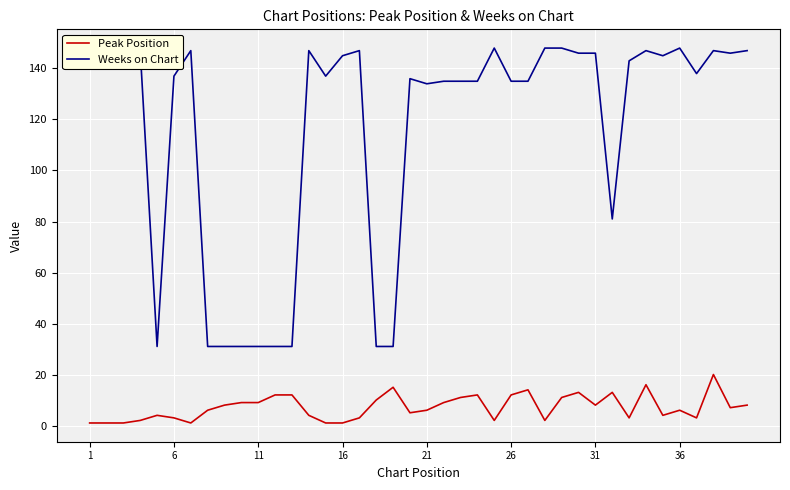

What is the difference between the maximum and minimum values in the Peak Position series?

19